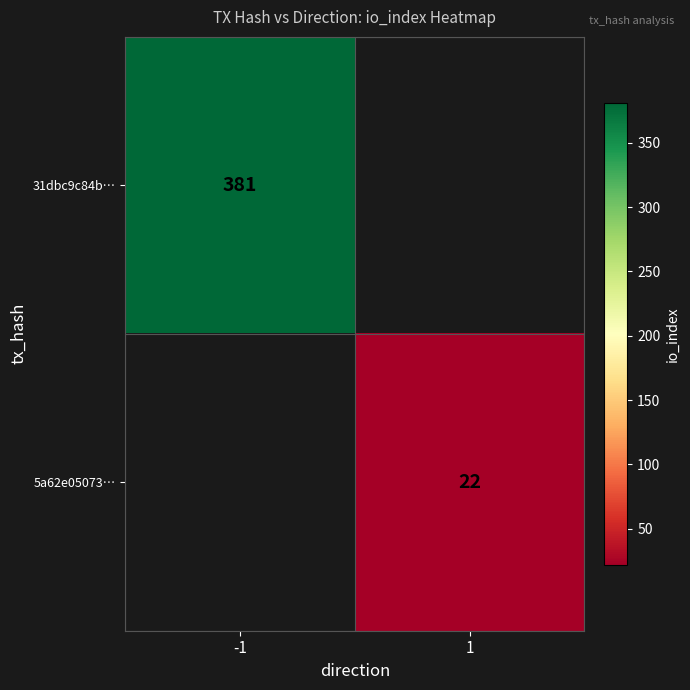

Is the value of 5a62e05073… at 1 greater than the value of 31dbc9c84b… at -1?

No